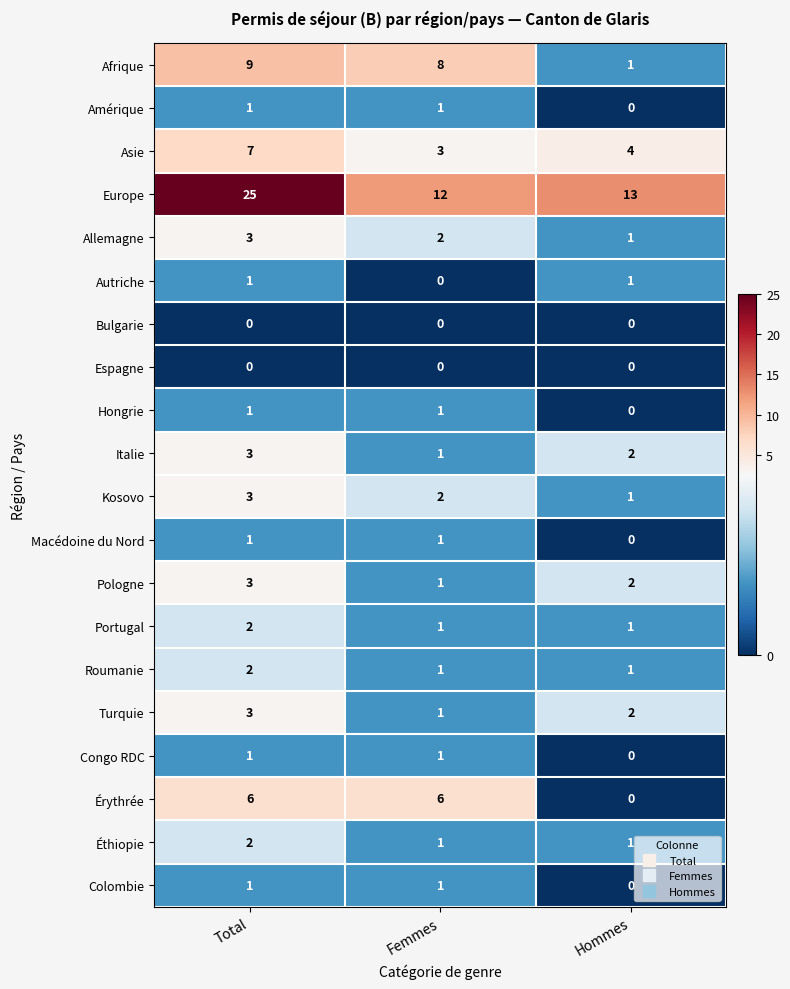

Is the value of Congo RDC at Total greater than the value of Érythrée at Hommes?

Yes